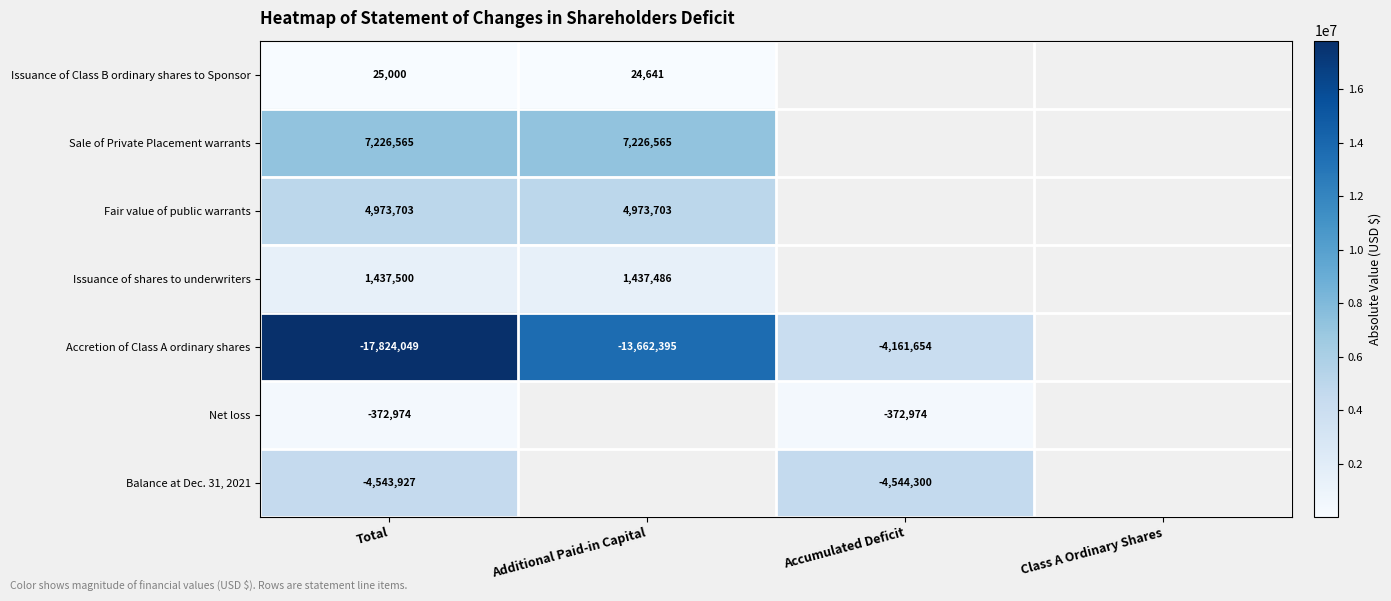

The Issuance of shares to underwriters series shows 1437500 at Total. True or false?

True